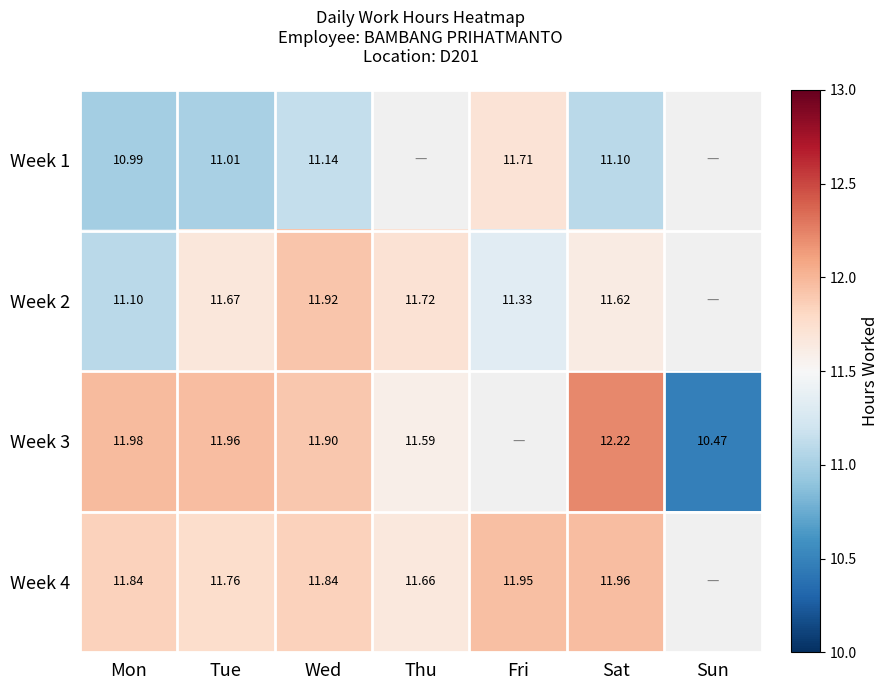

At which category is the sum across all series the highest?

Sat